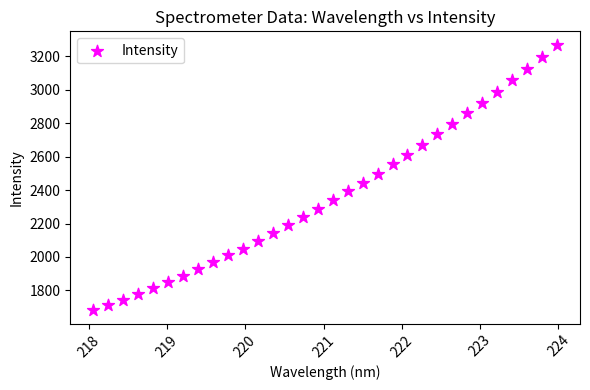

What is the range of X values (max minus min)?

5.9